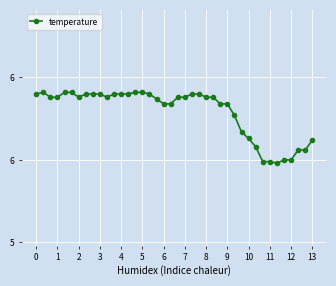

Which category has the highest value across all series?

1